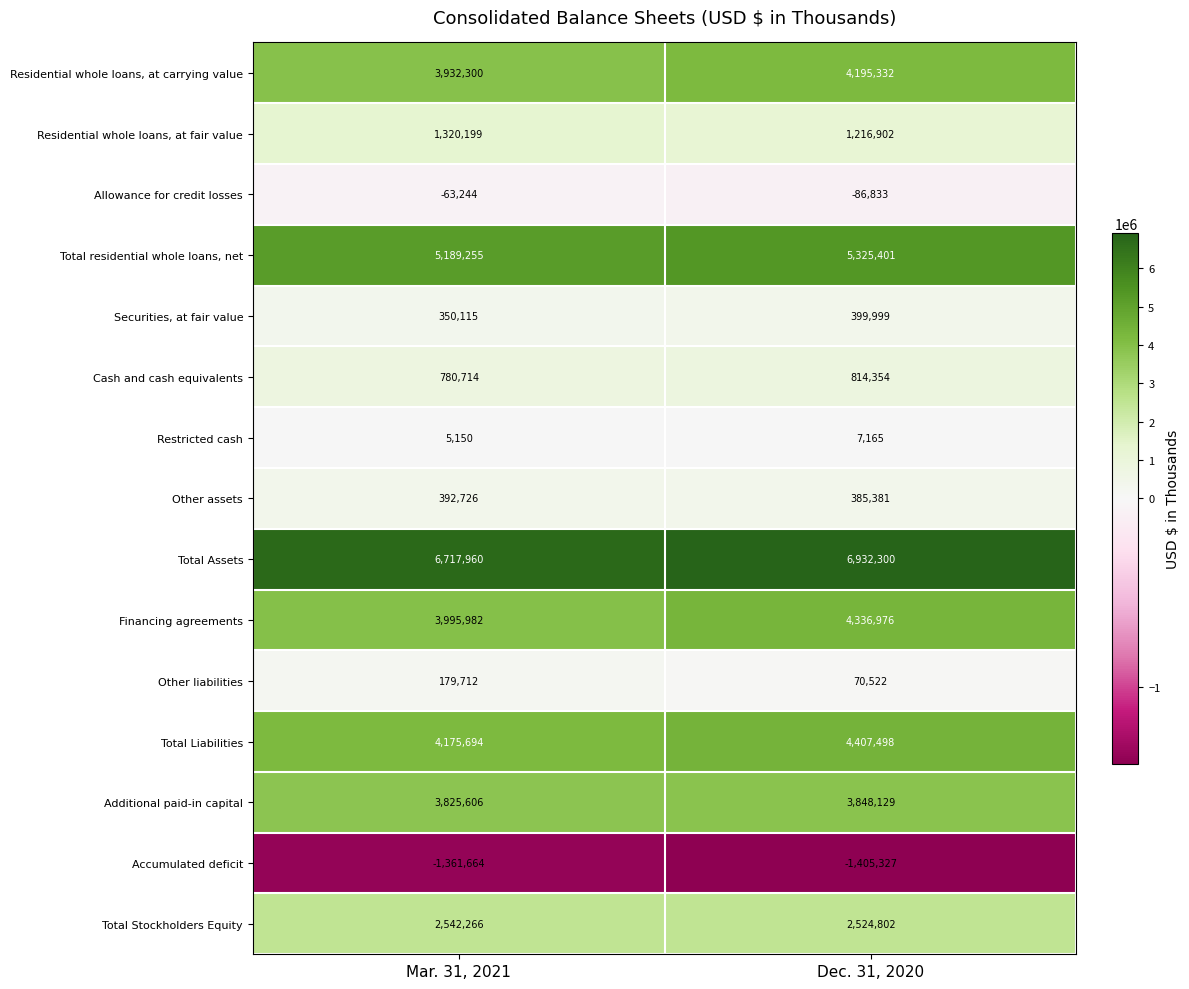

Which category has the highest value across all series?

Dec. 31, 2020